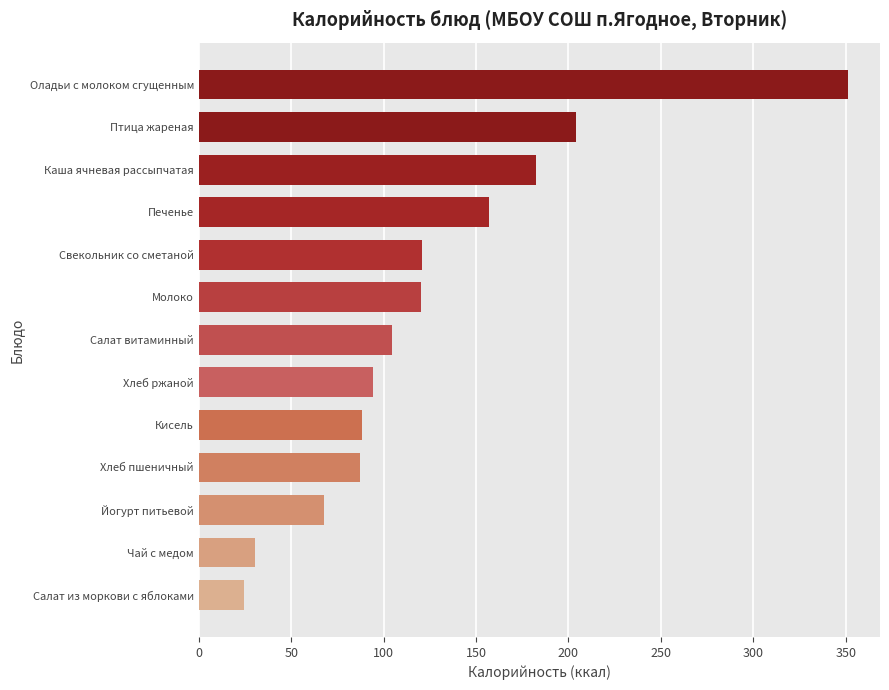

What is the label of the 5th bar from the bottom?

Кисель